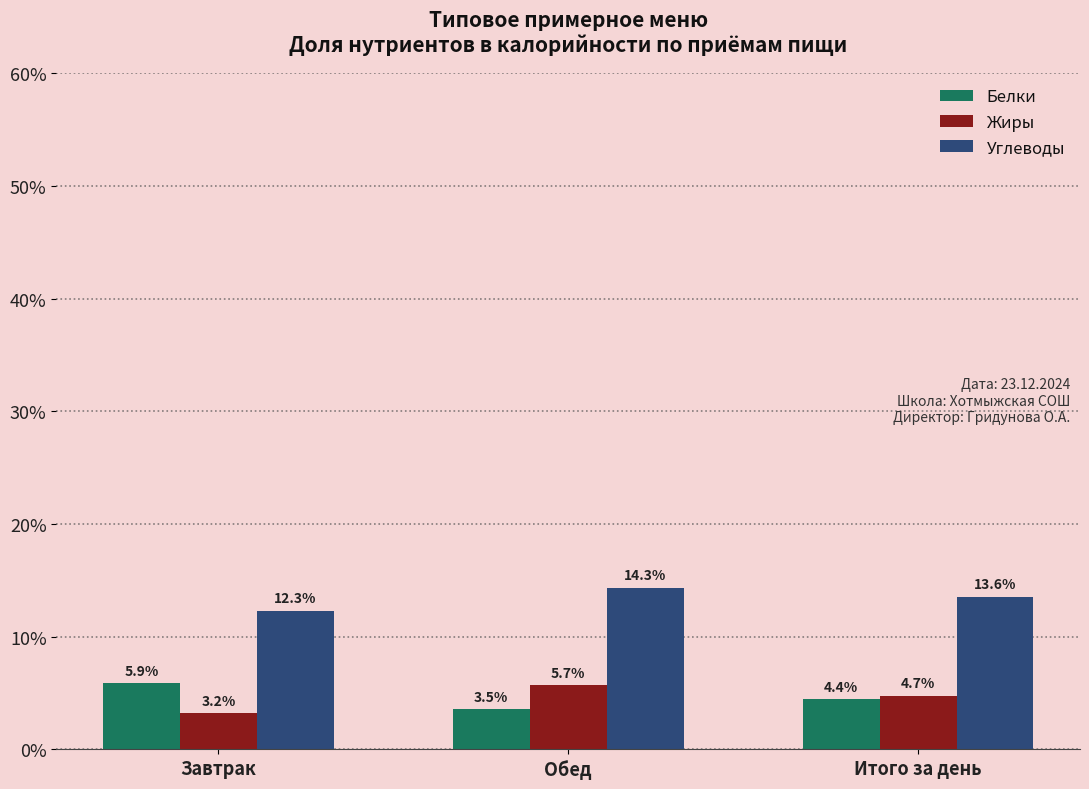

What is the maximum value shown in the chart?

14.3